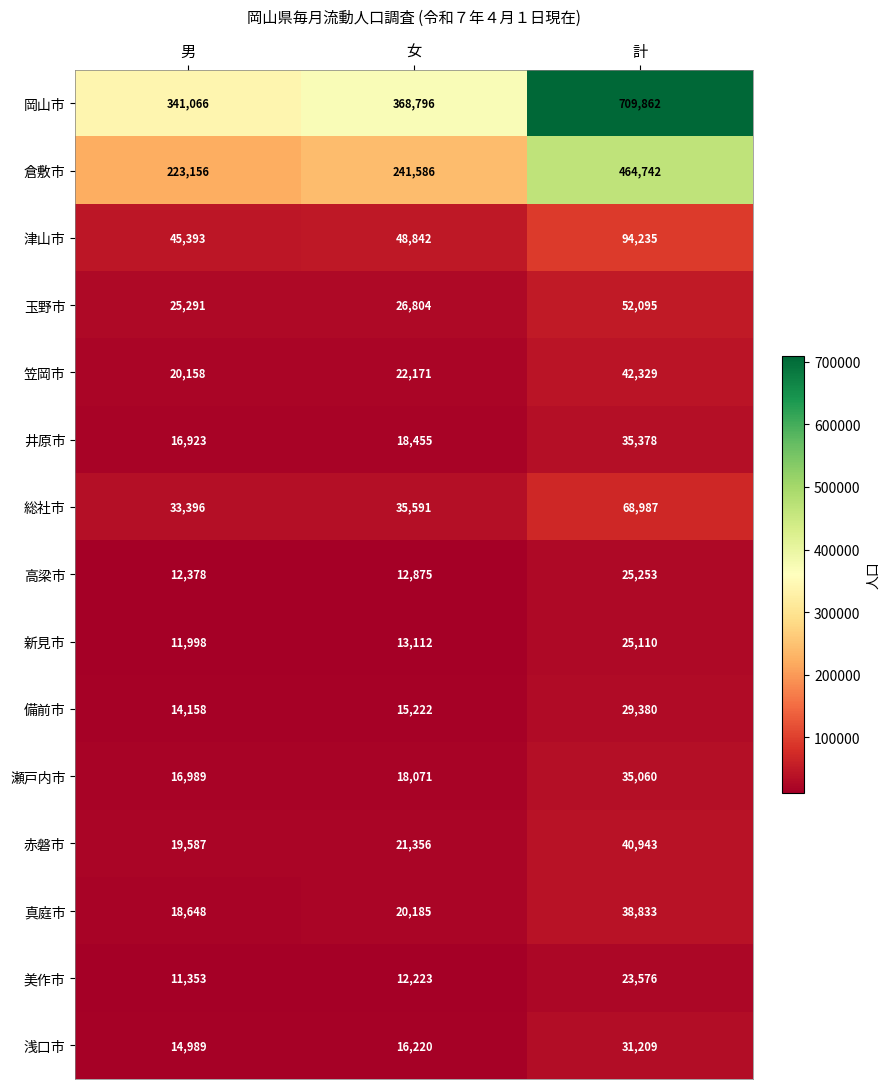

At which label is 美作市 closest to 17464?

女